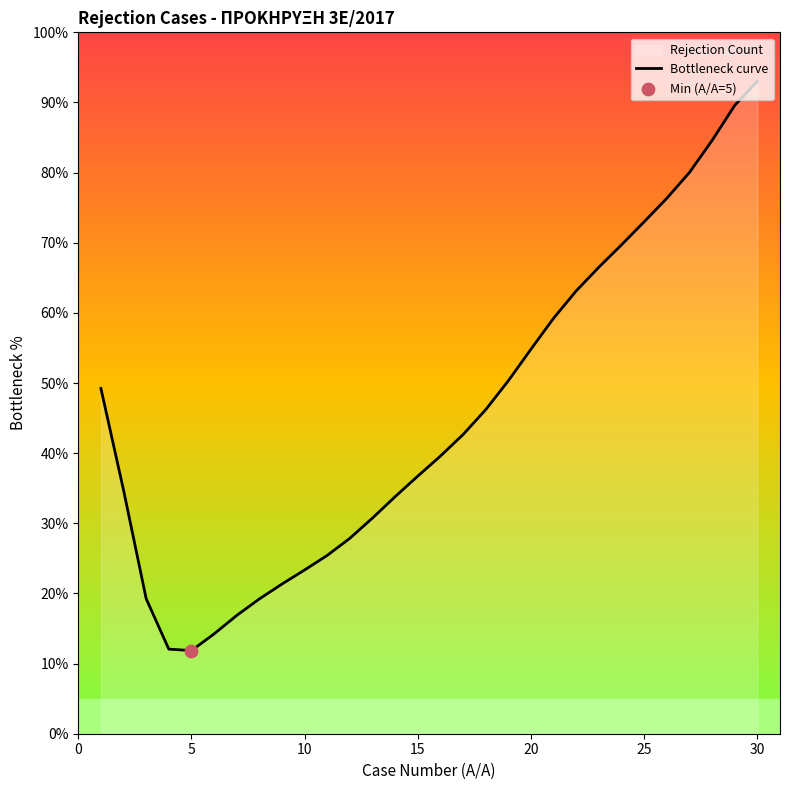

The chart shows a value of 49.0 at 15. True or false?

False